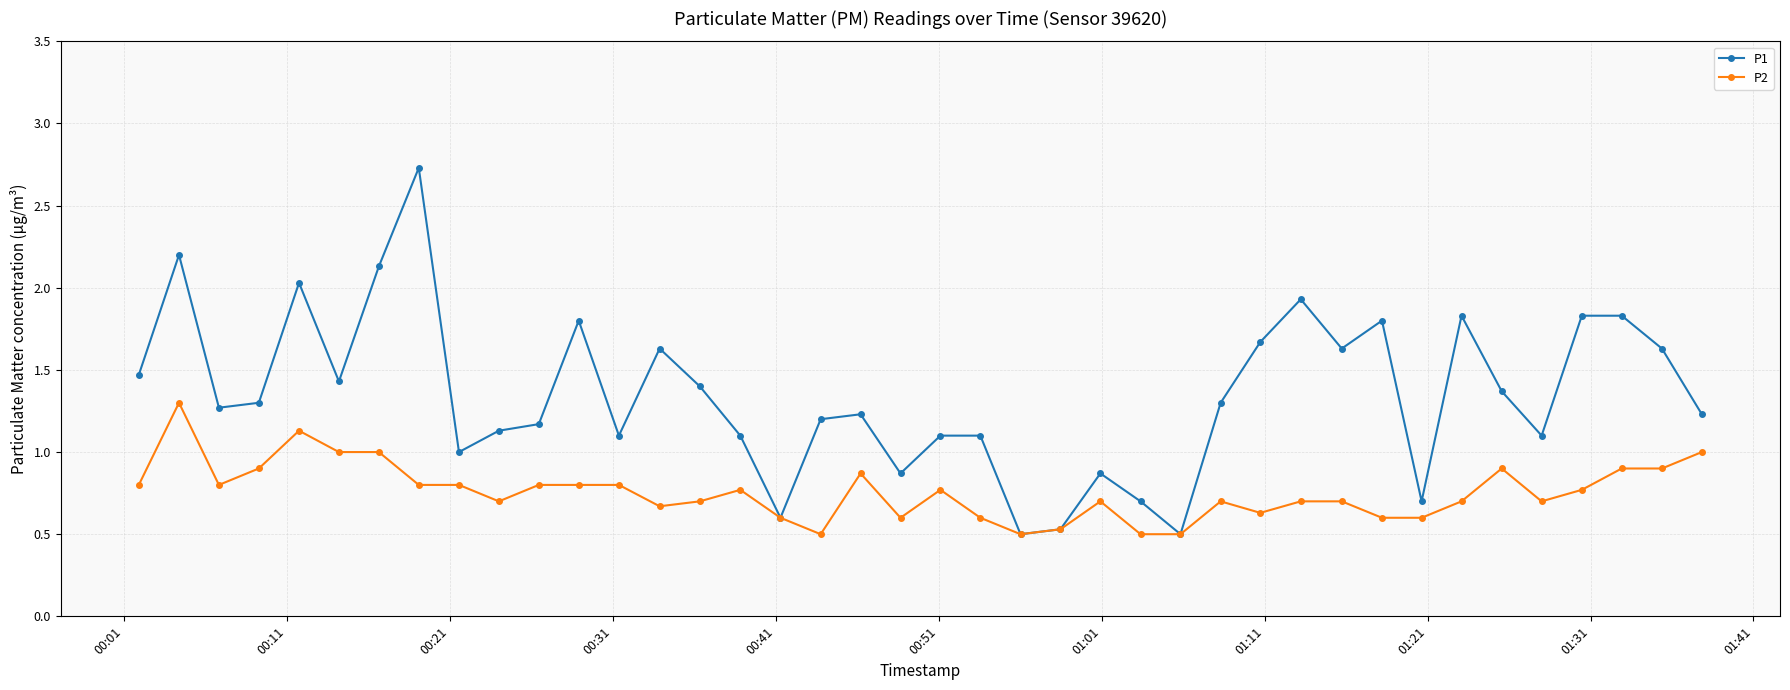

Rank the series by their maximum value, from highest to lowest.

P1, P2